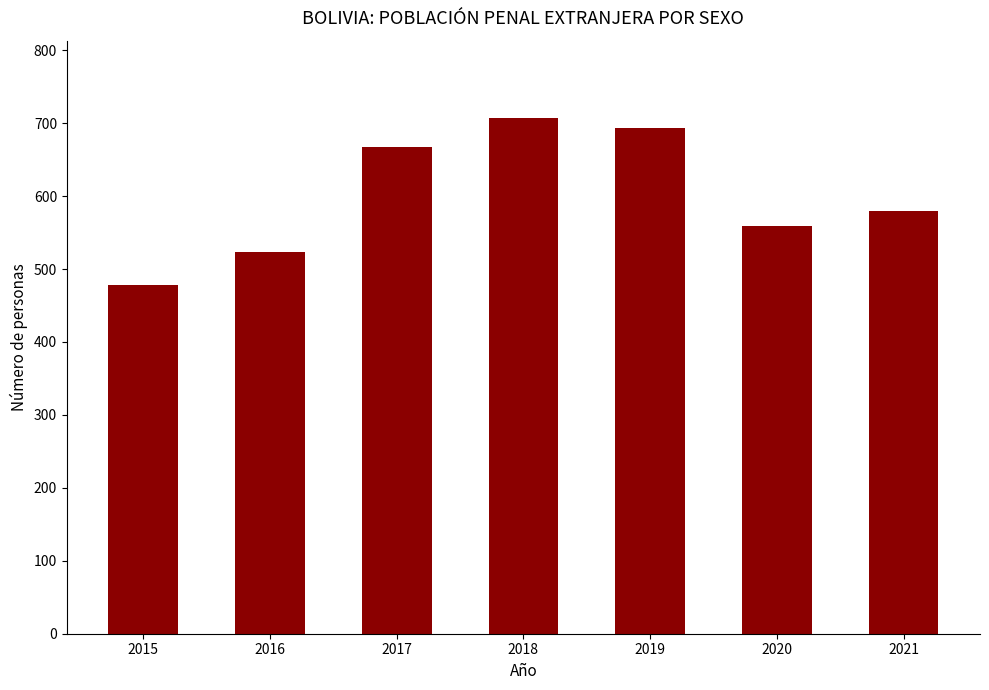

What is the change in value from 2016 to 2021?

+56